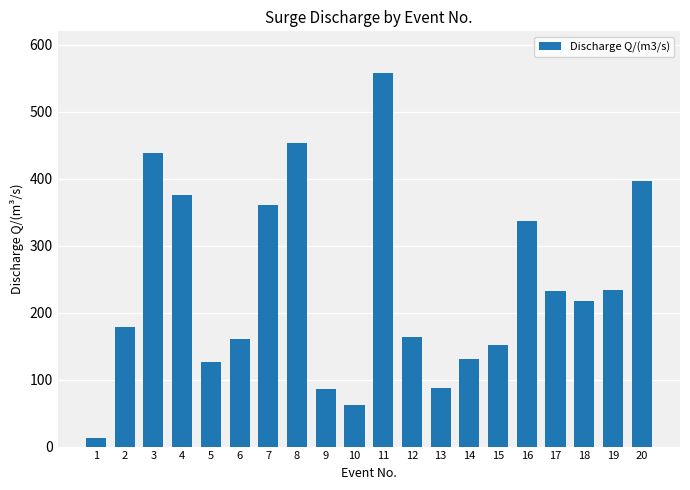

What is the greatest value displayed?

557.5